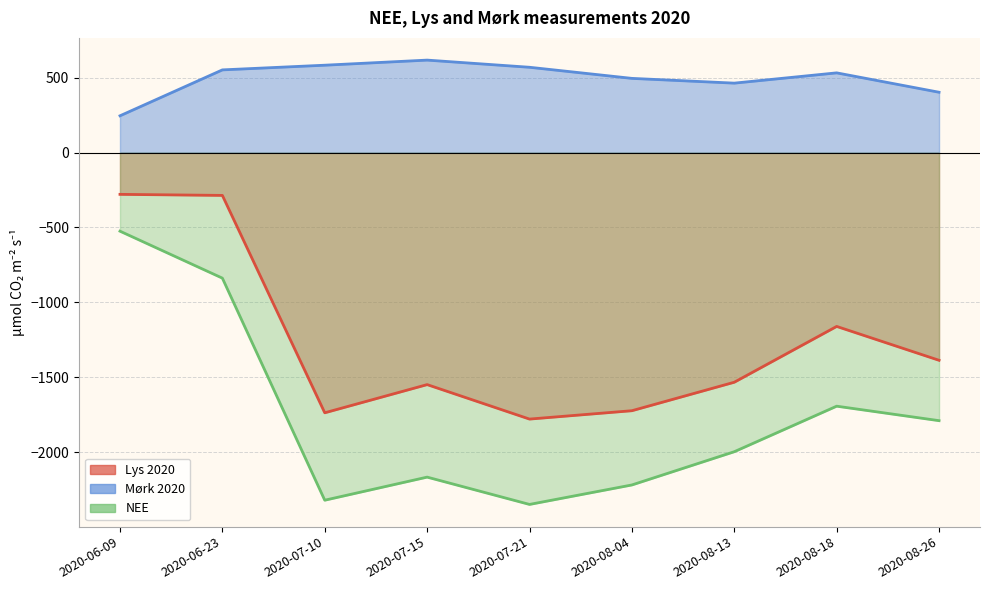

Is it true that NEE equals -2321.9 at 2020-07-10?

True